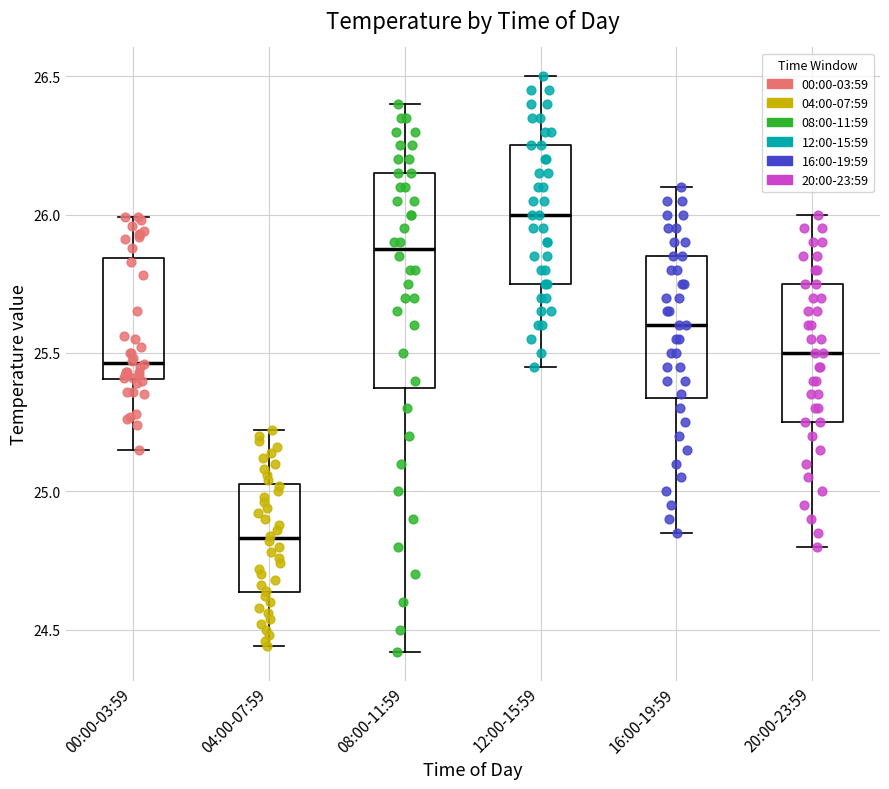

Comparing the boxes themselves (not the whiskers), which one is the tallest?

08:00-11:59